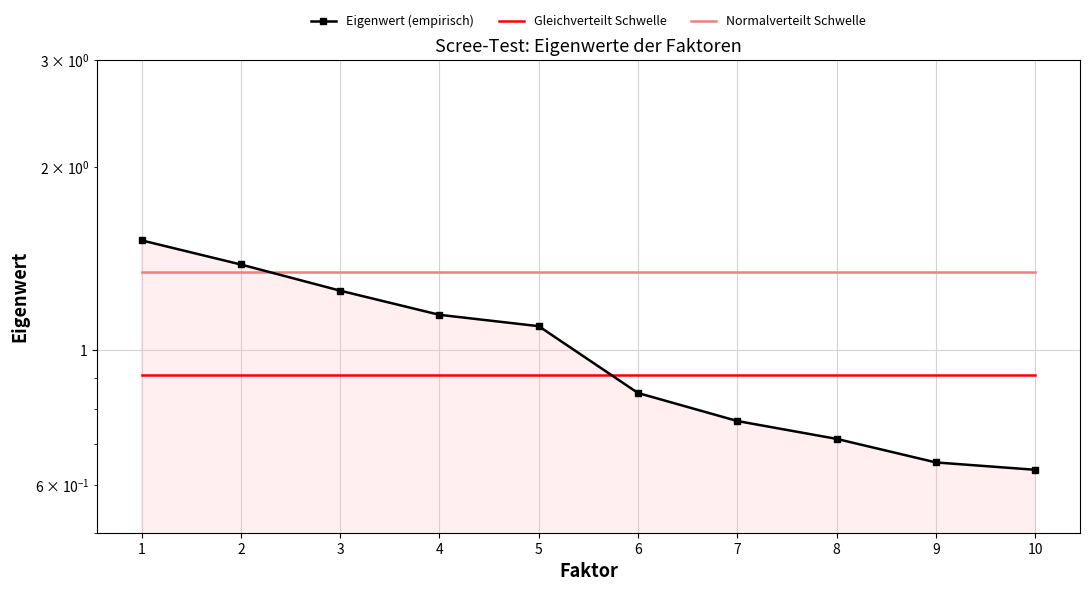

At which category is the sum across all series the highest?

1